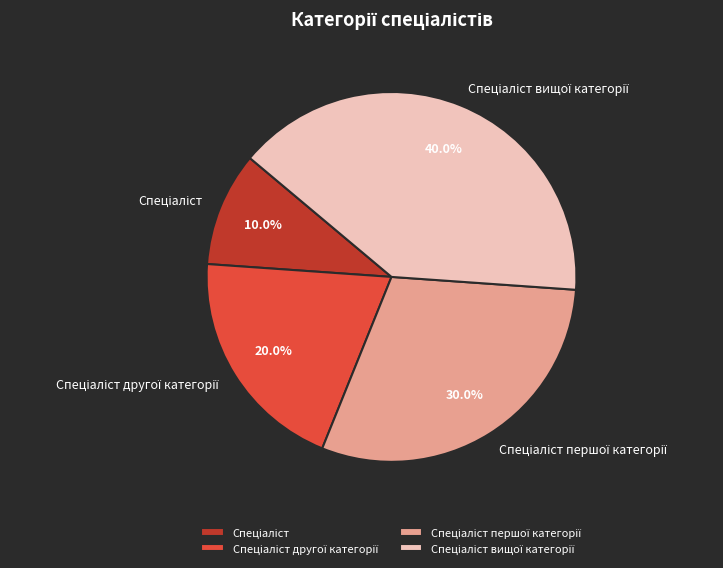

Does any single category account for the majority?

No